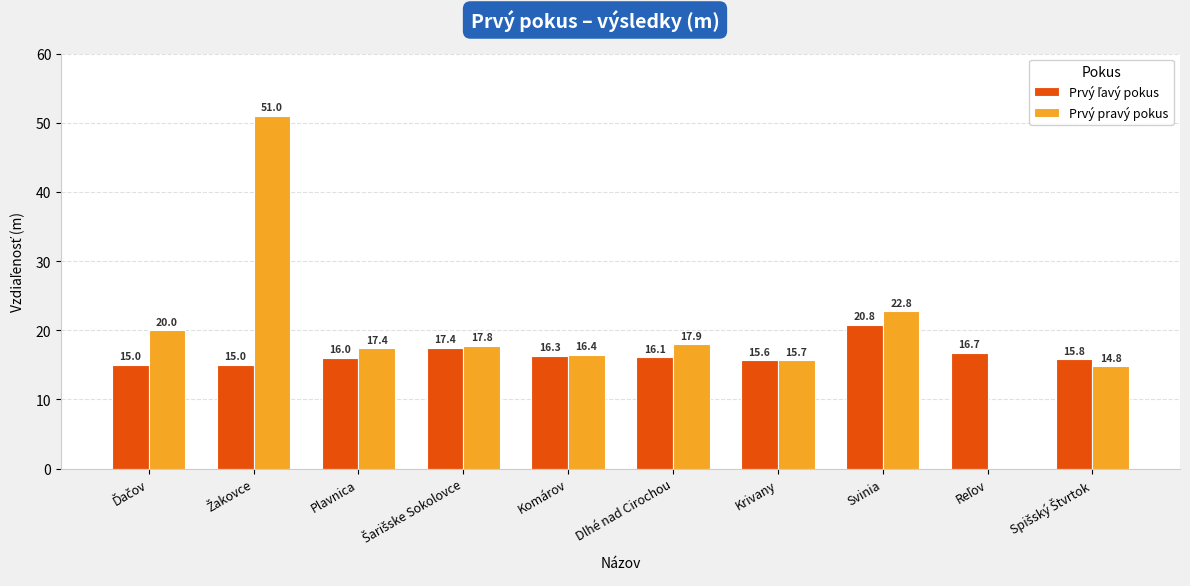

Which series has the largest total across all categories?

Prvý pravý pokus